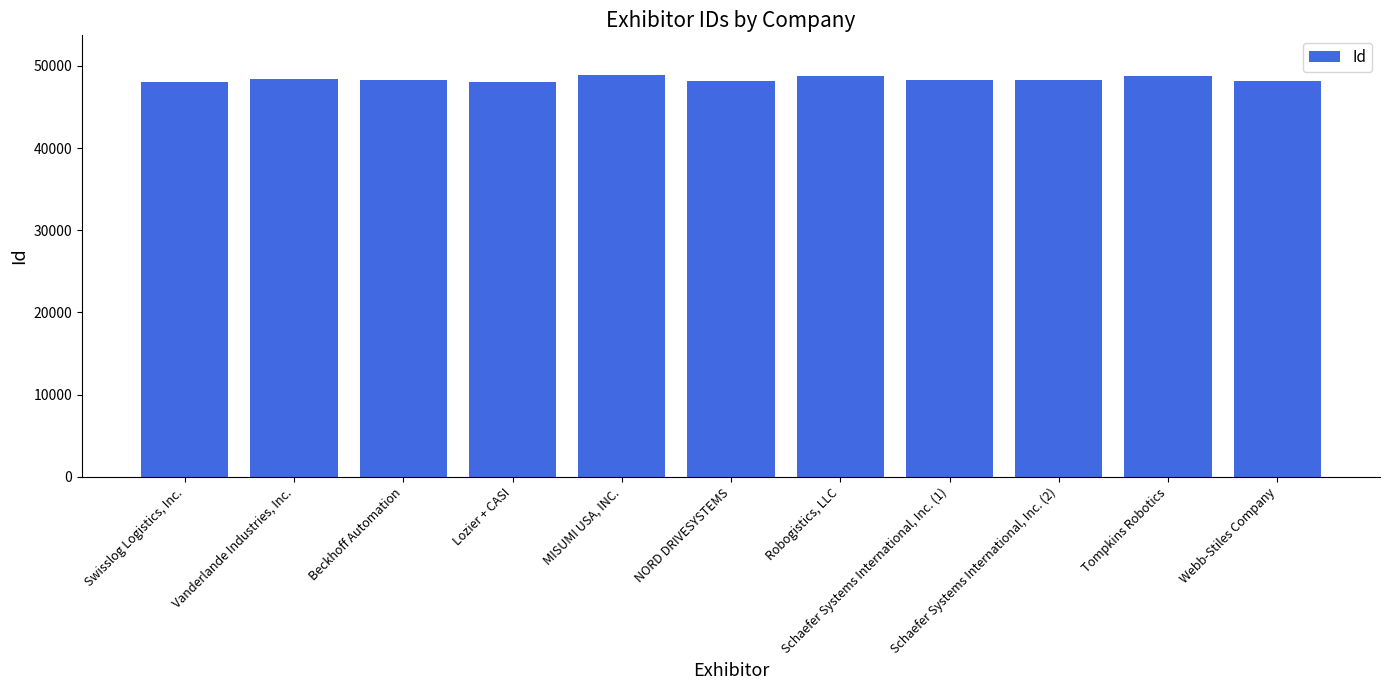

What is the maximum value shown in the chart?

48835